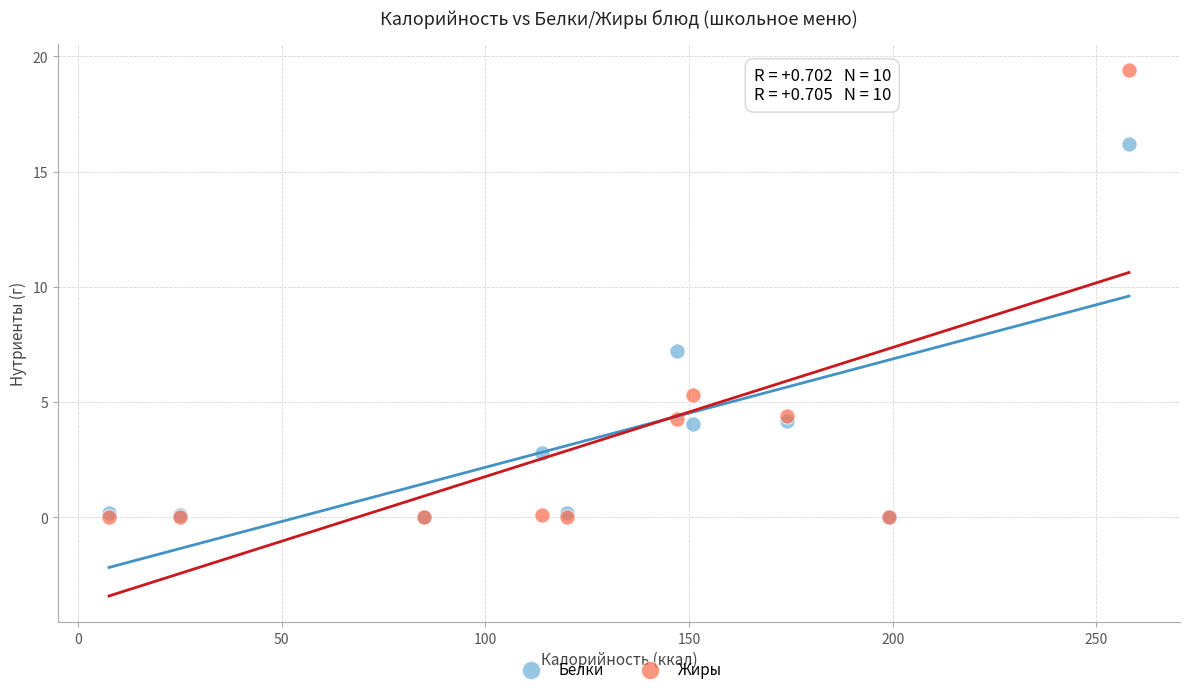

What are all the series names shown in the legend?

Белки, Жиры